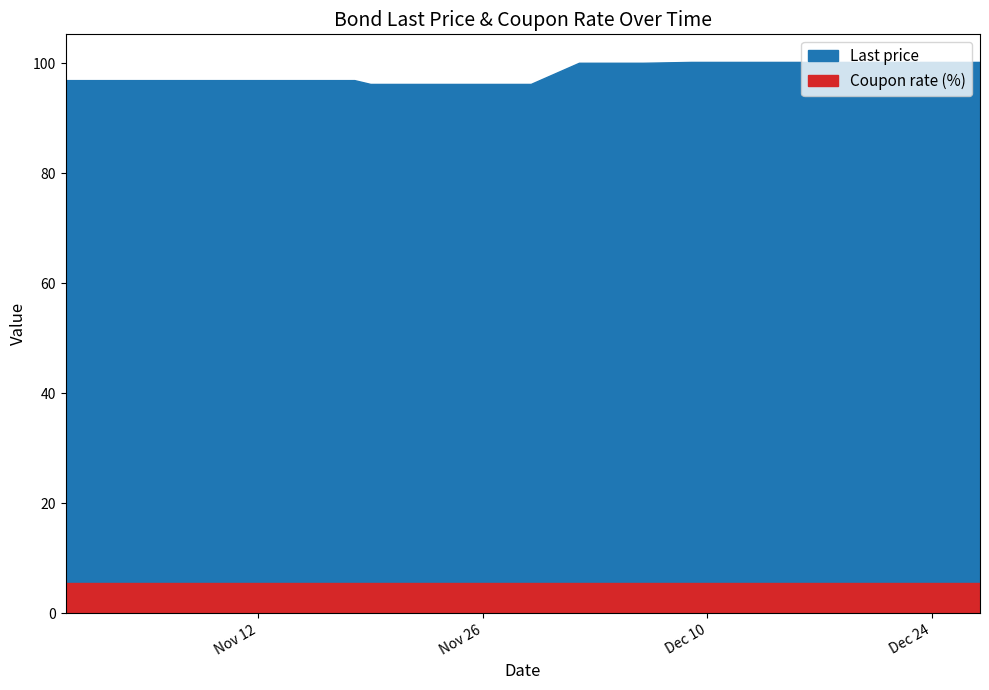

What is the label of the 29th point from the left?

2024-11-14